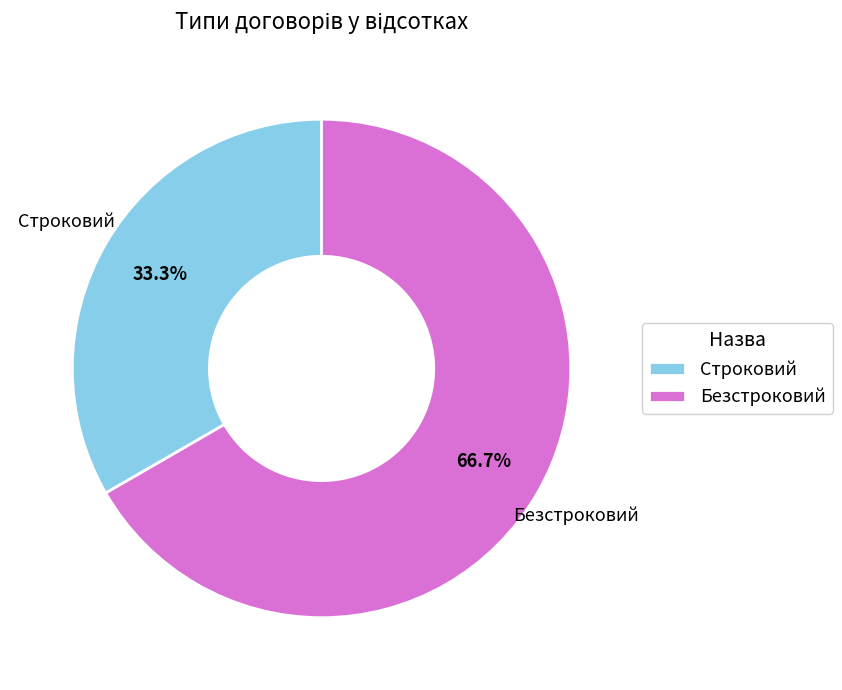

What is the smallest slice in the pie chart?

Строковий